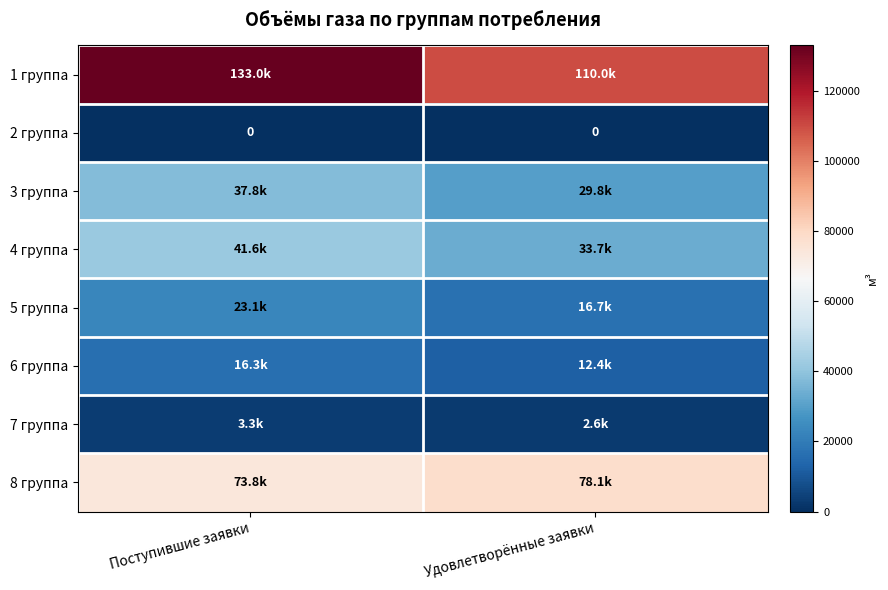

What is the lowest value of the 7 группа series?

2632.7